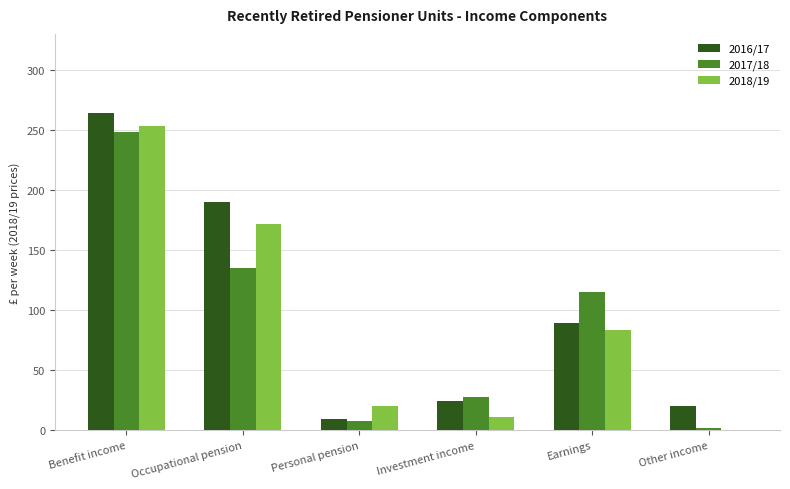

The 2018/19 series shows 46 at Earnings. True or false?

False